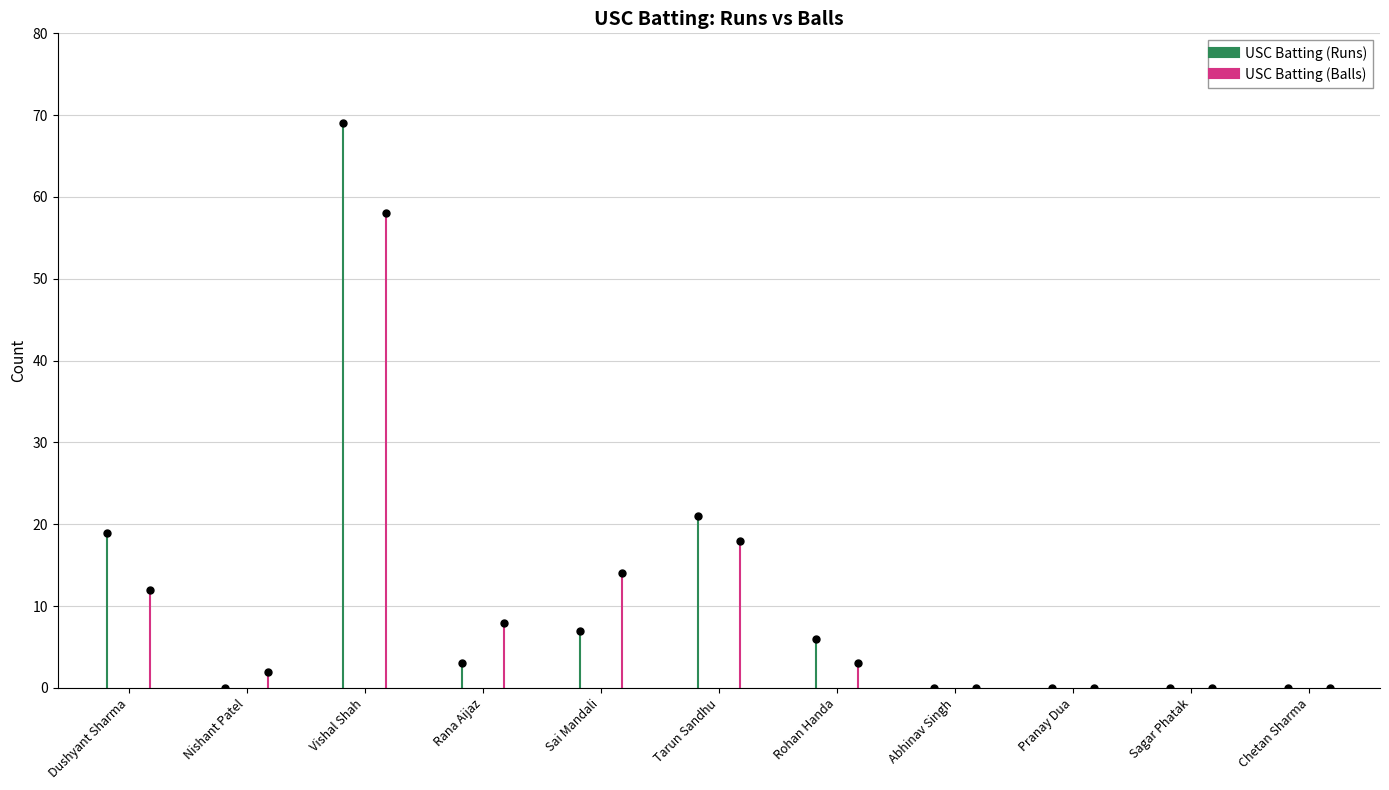

At which label is USC Batting (Balls) closest to 29?

Tarun Sandhu